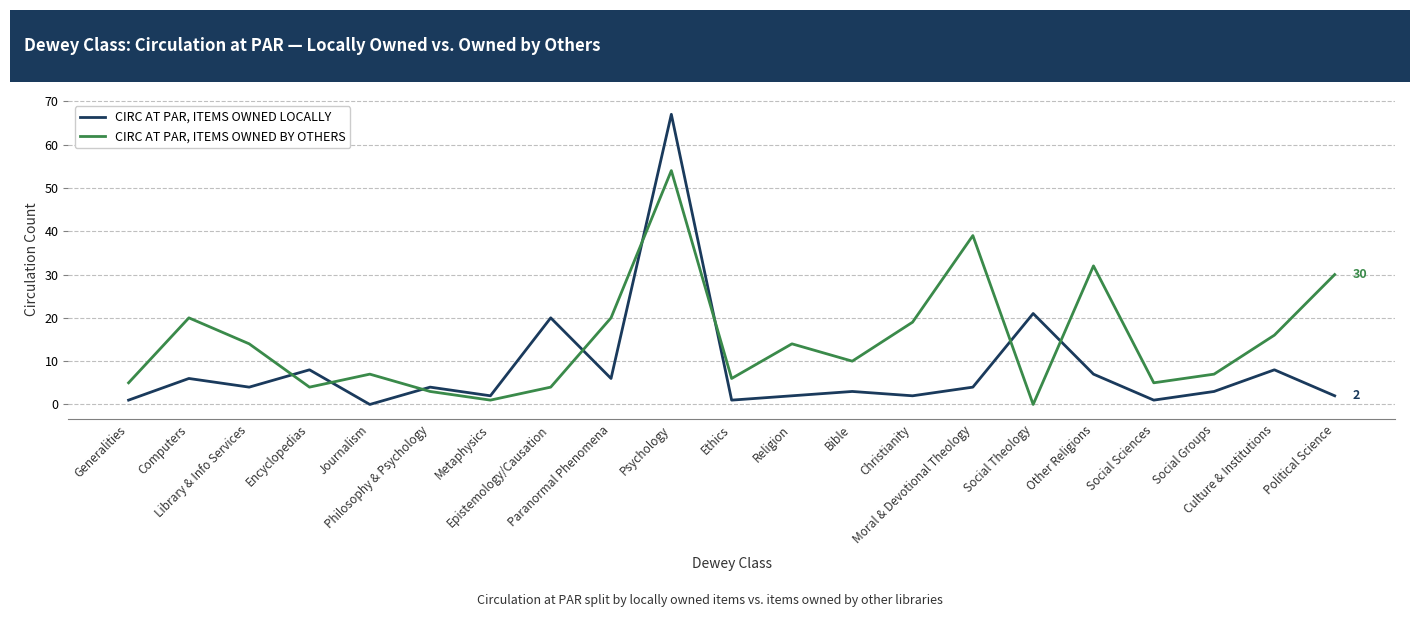

Reading left to right, extract all data points from this chart.

CIRC AT PAR, ITEMS OWNED LOCALLY: Generalities=1	Computers=6	Library & Info Services=4	Encyclopedias=8	Journalism=0	Philosophy & Psychology=4	Metaphysics=2	Epistemology/Causation=20	Paranormal Phenomena=6	Psychology=67	Ethics=1	Religion=2	Bible=3	Christianity=2	Moral & Devotional Theology=4	Social Theology=21	Other Religions=7	Social Sciences=1	Social Groups=3	Culture & Institutions=8	Political Science=2
CIRC AT PAR, ITEMS OWNED BY OTHERS: Generalities=5	Computers=20	Library & Info Services=14	Encyclopedias=4	Journalism=7	Philosophy & Psychology=3	Metaphysics=1	Epistemology/Causation=4	Paranormal Phenomena=20	Psychology=54	Ethics=6	Religion=14	Bible=10	Christianity=19	Moral & Devotional Theology=39	Social Theology=0	Other Religions=32	Social Sciences=5	Social Groups=7	Culture & Institutions=16	Political Science=30